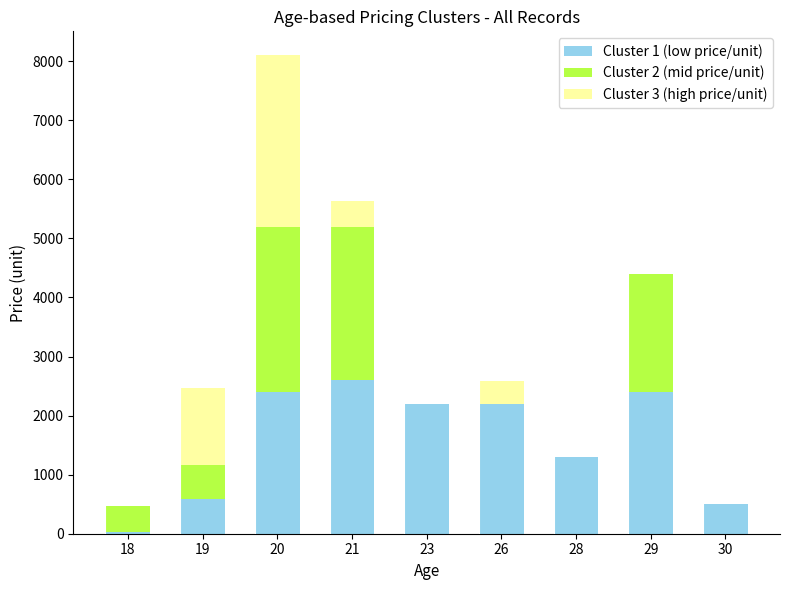

Are the bars horizontal?

No